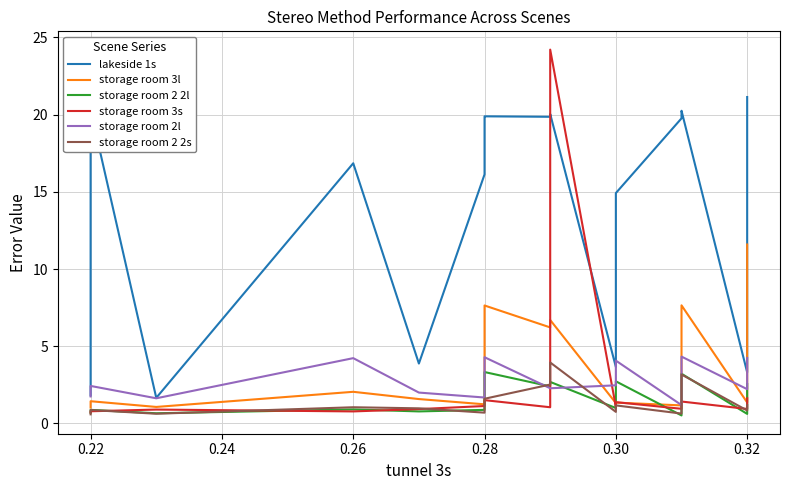

After their last crossing, which series has the higher values: storage room 2l or storage room 2 2s?

storage room 2l